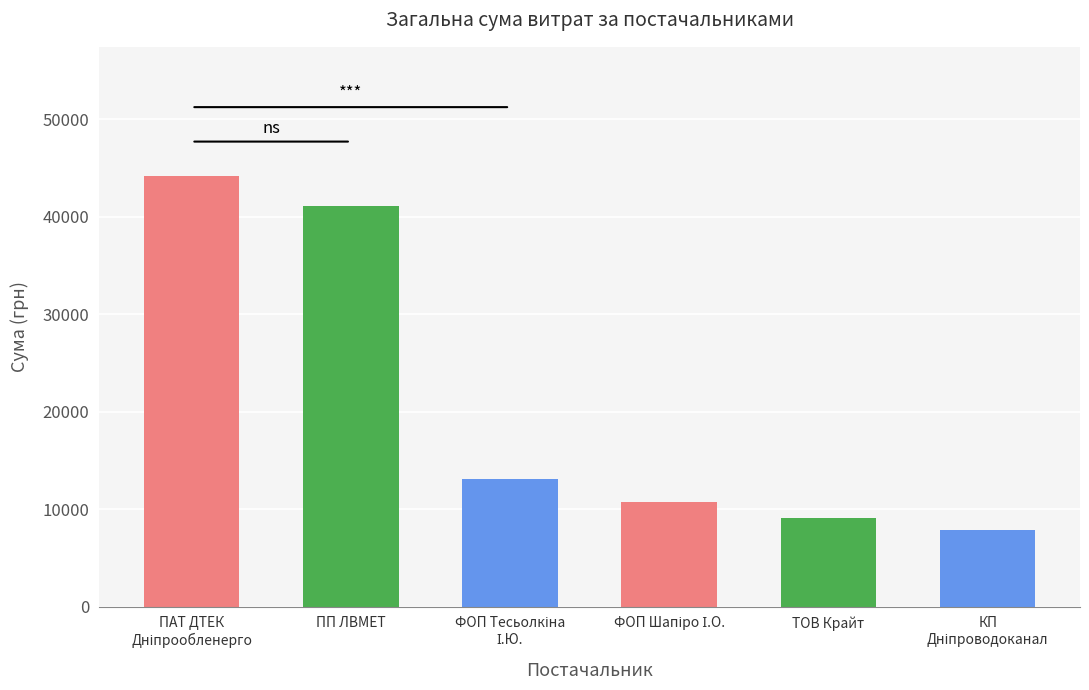

What is the value of the 2nd bar from the left?

41121.0